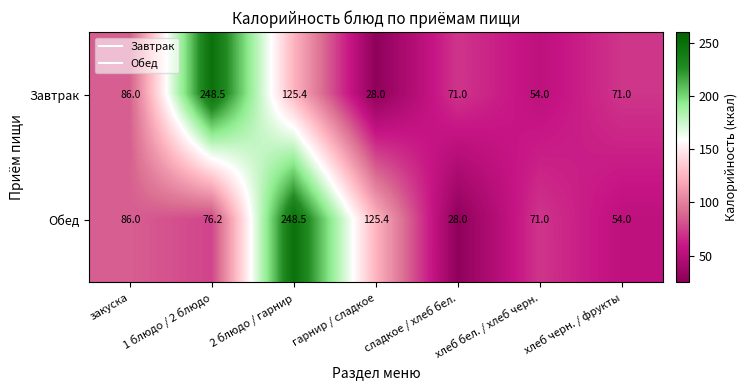

What is the total value across all series at хлеб бел. / хлеб черн.?

125.0